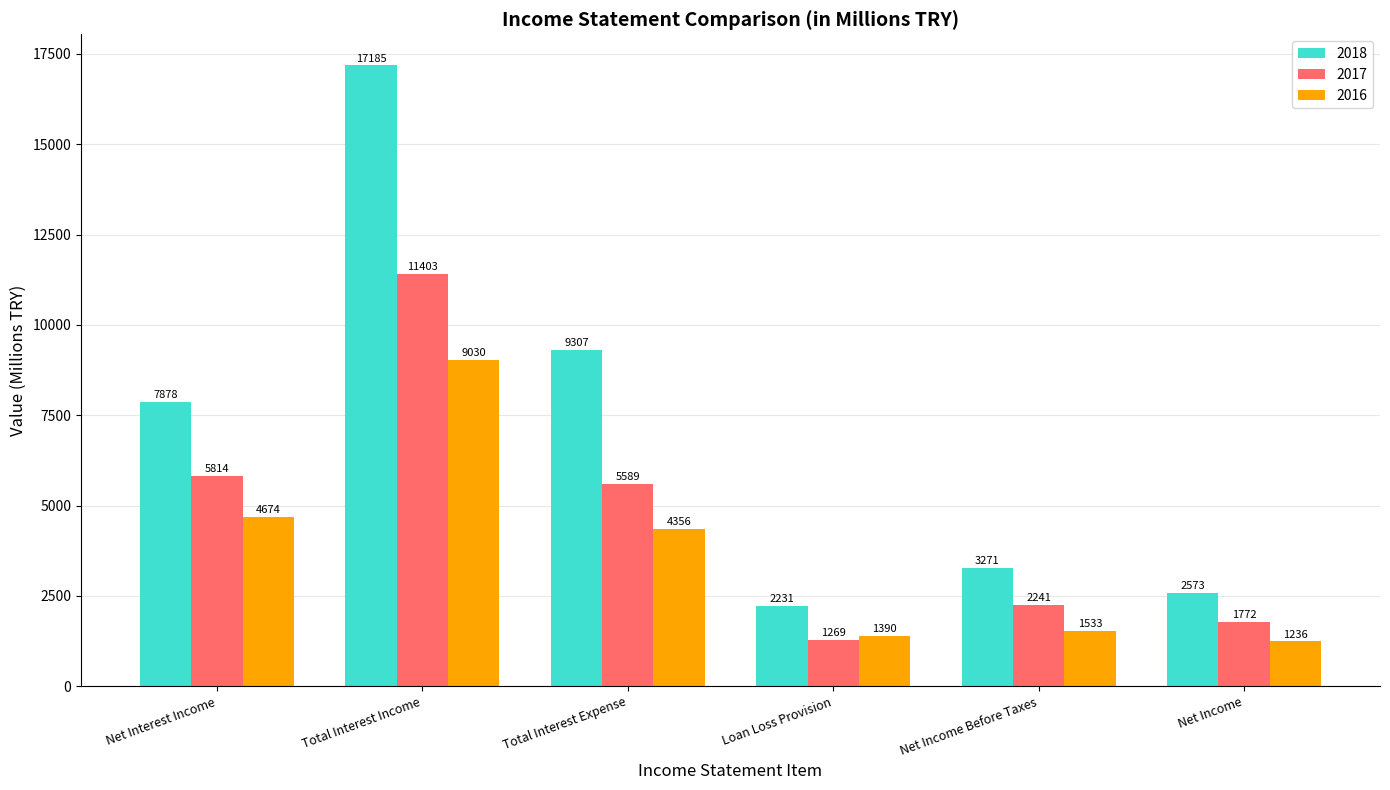

What position from the left is Net Income Before Taxes?

5